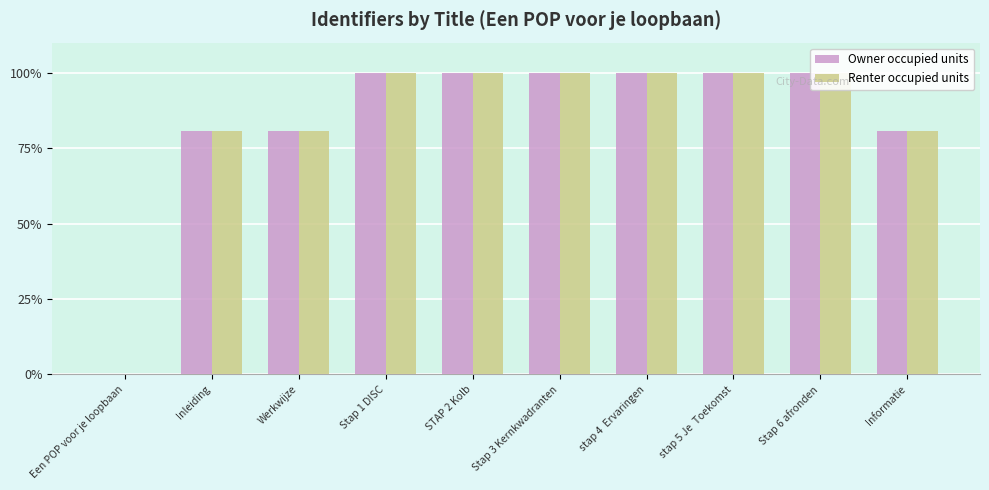

Which series changed the most between stap 4  Ervaringen and stap 5 Je  Toekomst?

Owner occupied units